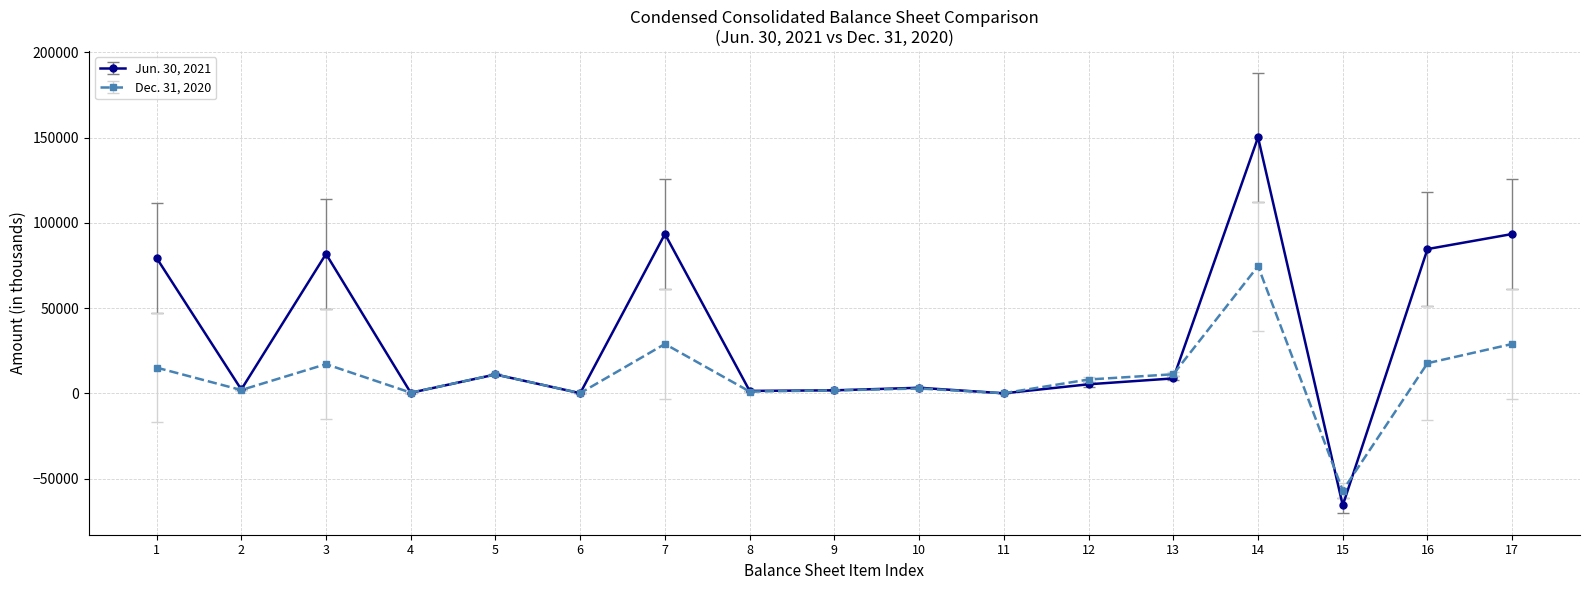

The value of Jun. 30, 2021 at 17 is 59552. True or false?

False